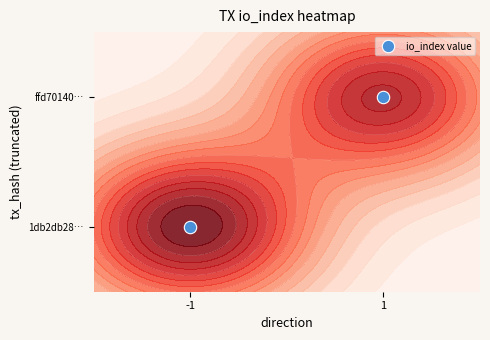

List the labels in order of value, largest first.

1, -1